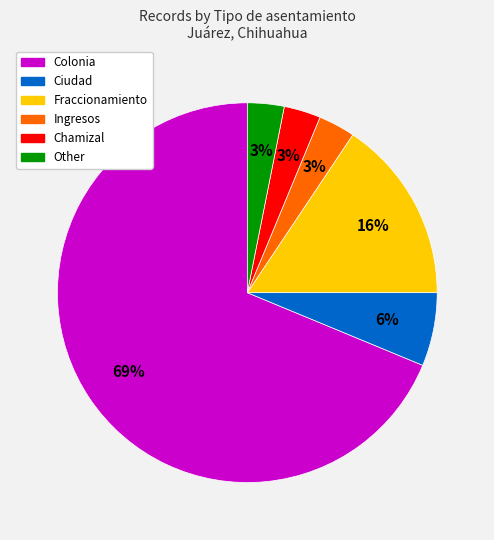

Which slice represents more than half of the pie?

Colonia